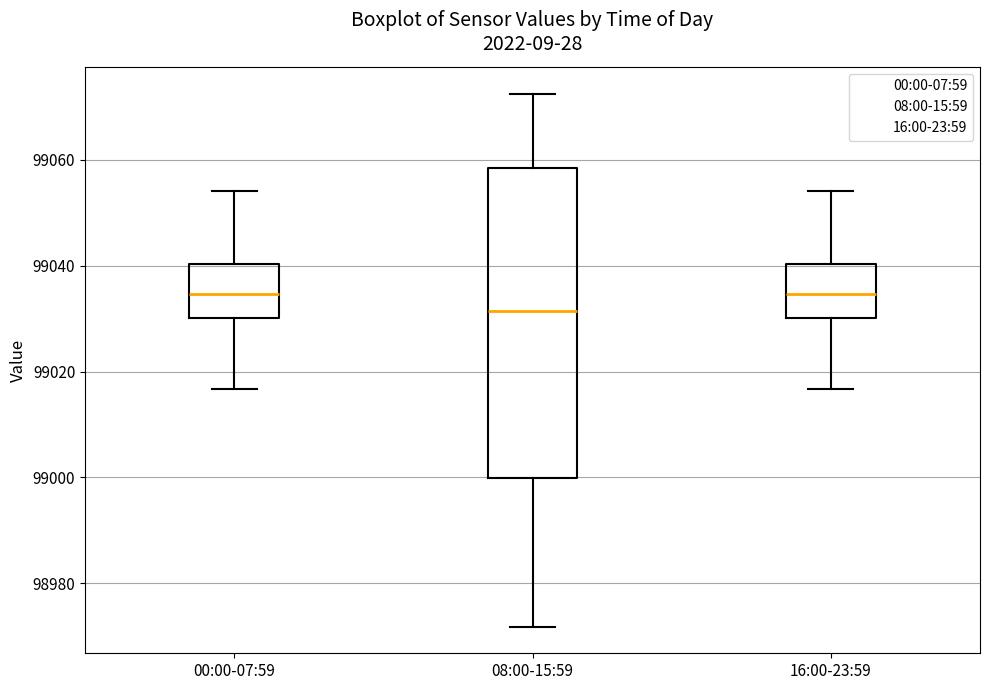

Where does the lower whisker of the box for 16:00-23:59 end on the y-axis? The values are not printed on the chart, so give them approximately, as read against the axis.

99016